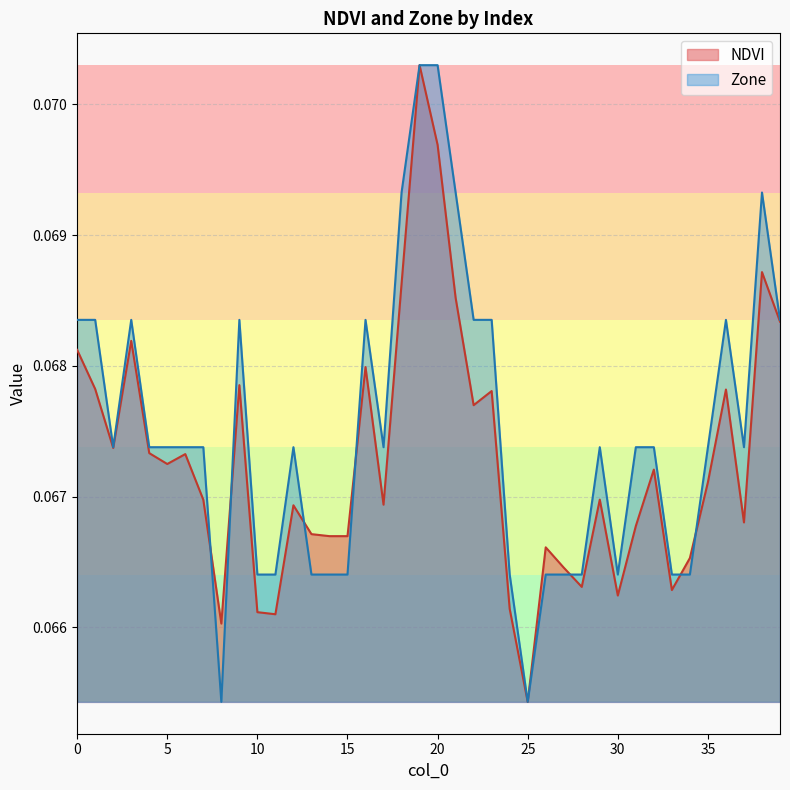

Rank the series at 25 from highest to lowest value.

NDVI, Zone